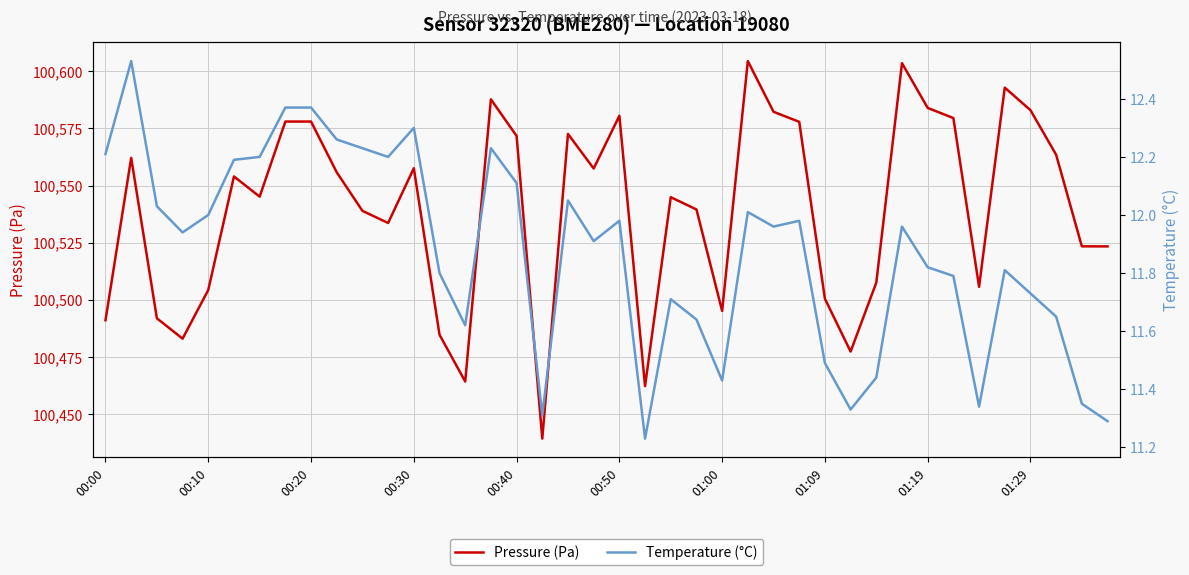

True or false: Pressure (Pa) has a value of 166276.4 at 01:19.

False